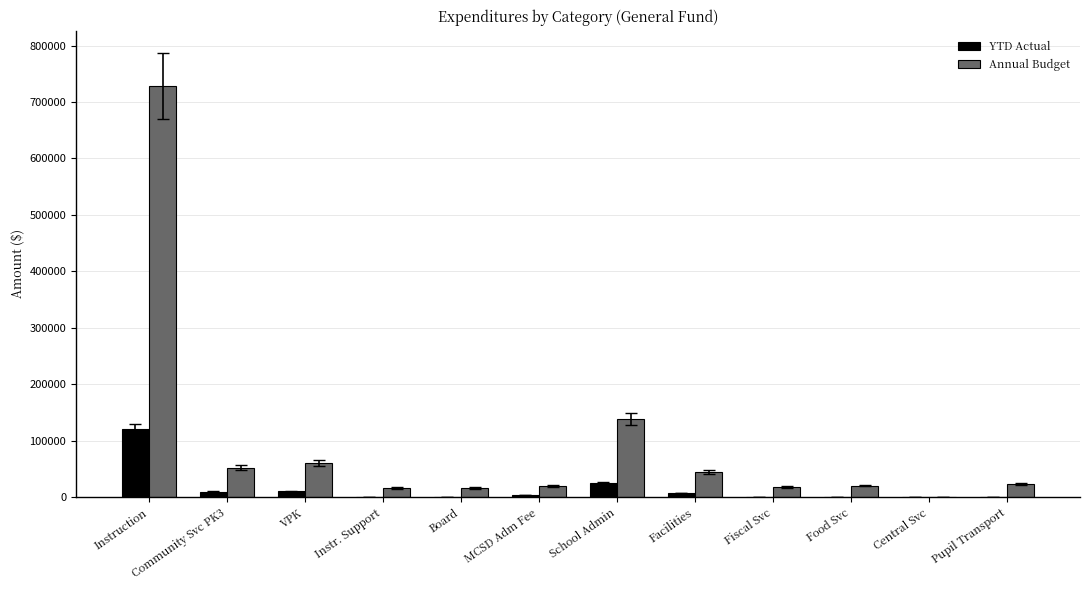

What is the sum of all YTD Actual values?

178526.9